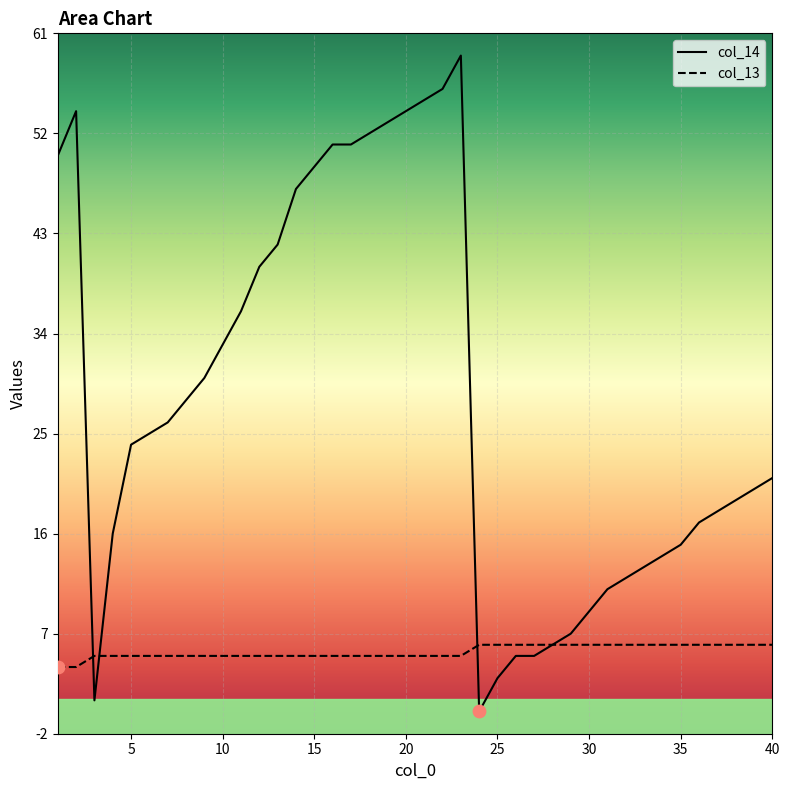

Is the value of col_14 at 9 greater than the value of col_13 at 30?

Yes